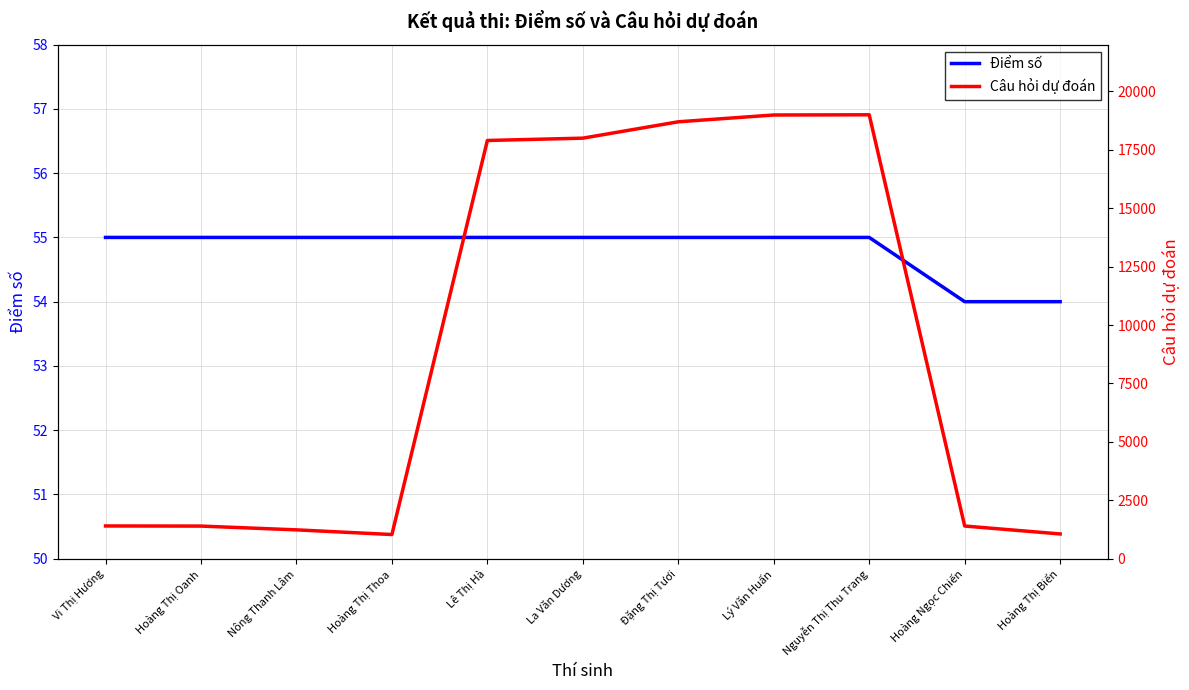

What is the value of the Câu hỏi dự đoán point at the 1st from the left?

1401